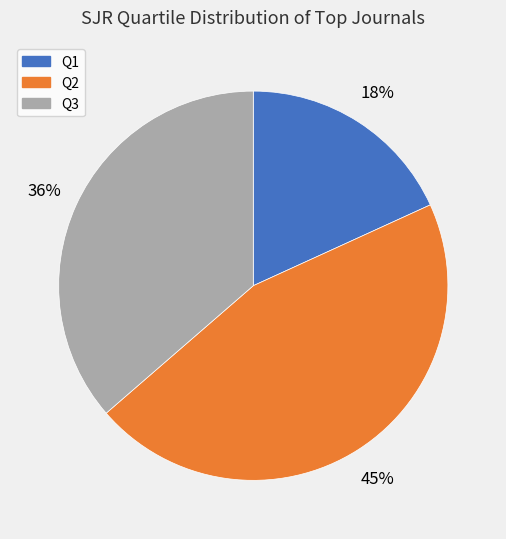

Is it true that Q3 is 24% of the pie?

False